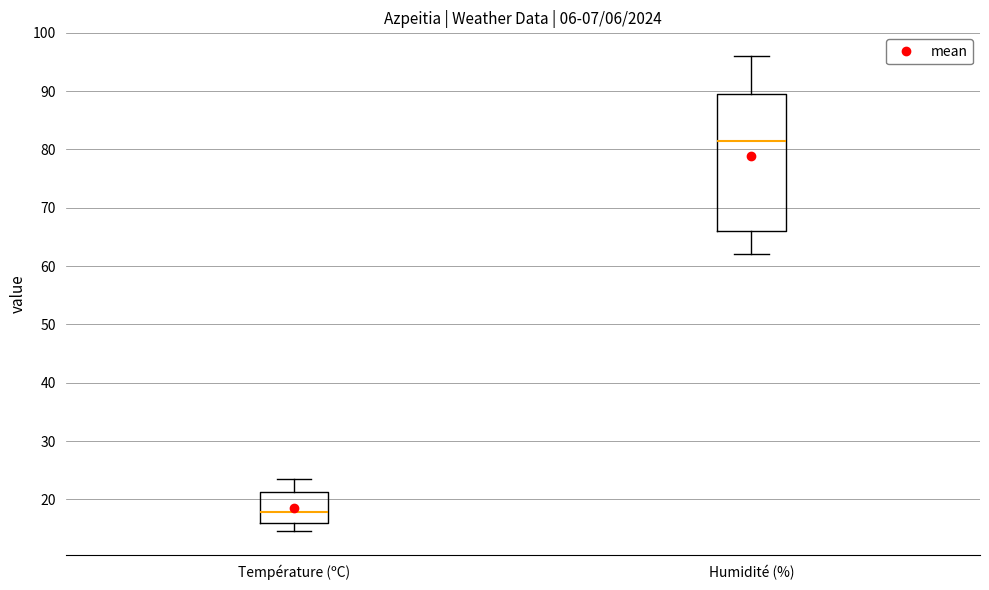

Reading left to right, transcribe this box plot: for each box, give where its median line is, the range the box spans, and where its two whiskers end, as read against the y-axis. The values are not printed on the chart, so give them approximately, as read against the axis.

Température (ºC): median 18, box 16 to 21, whiskers 15 to 24
Humidité (%): median 82, box 66 to 90, whiskers 62 to 96